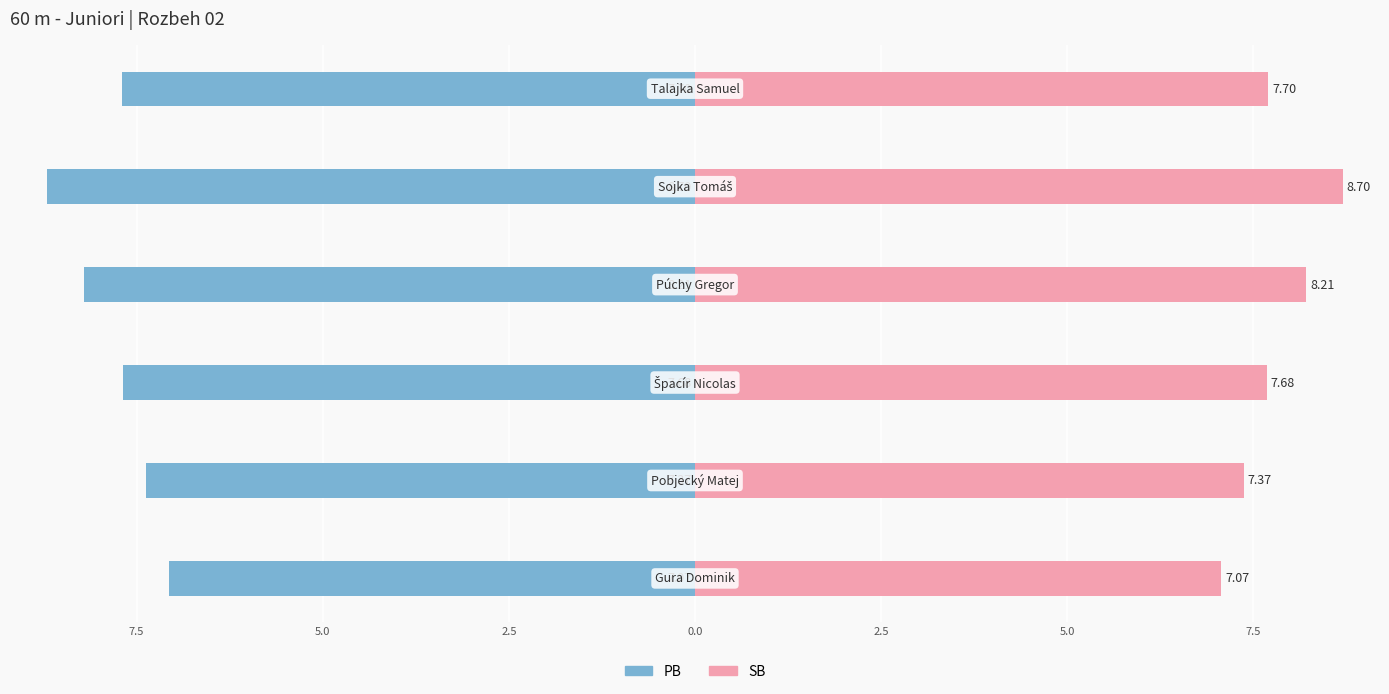

What is the minimum value for PB?

-8.7